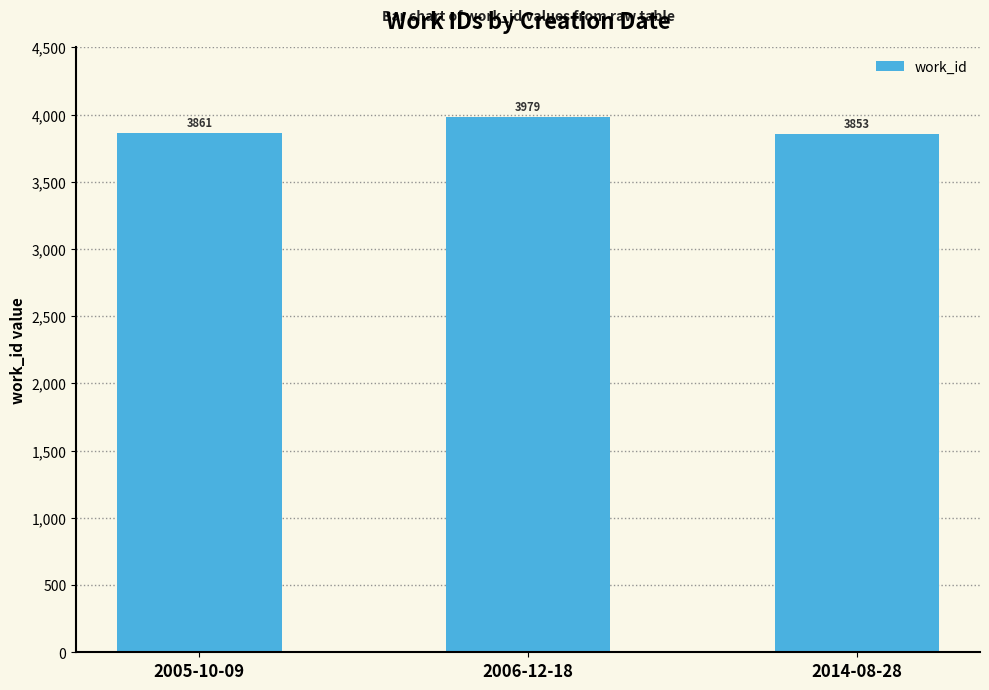

Reading left to right, list all the values displayed in this chart.

3861	3979	3853